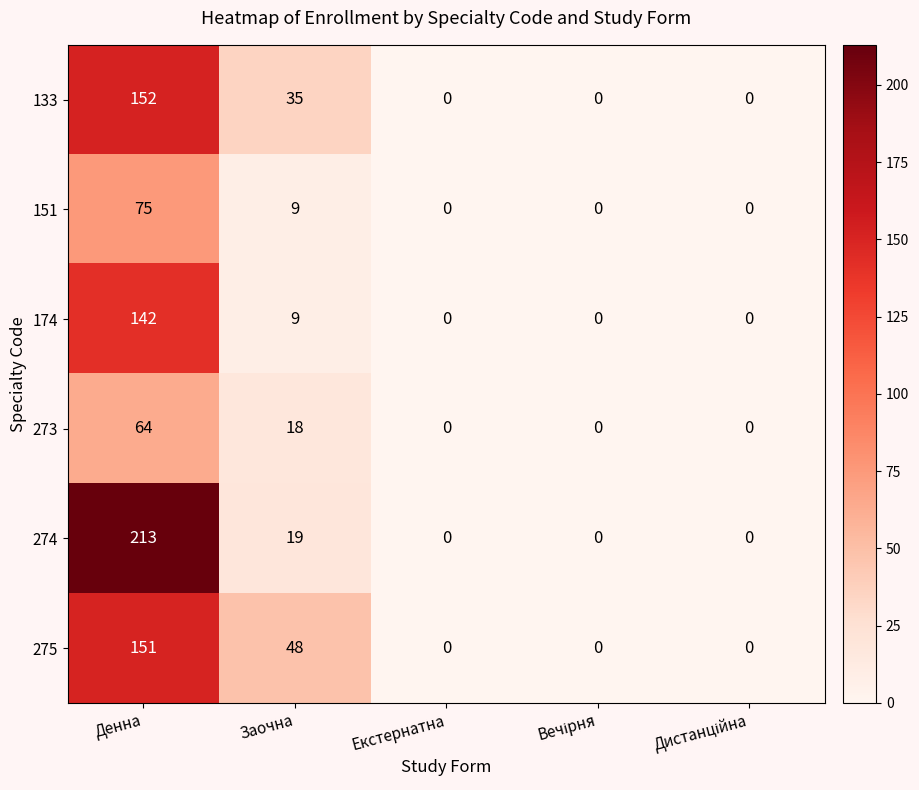

How many distinct data groups are displayed?

6